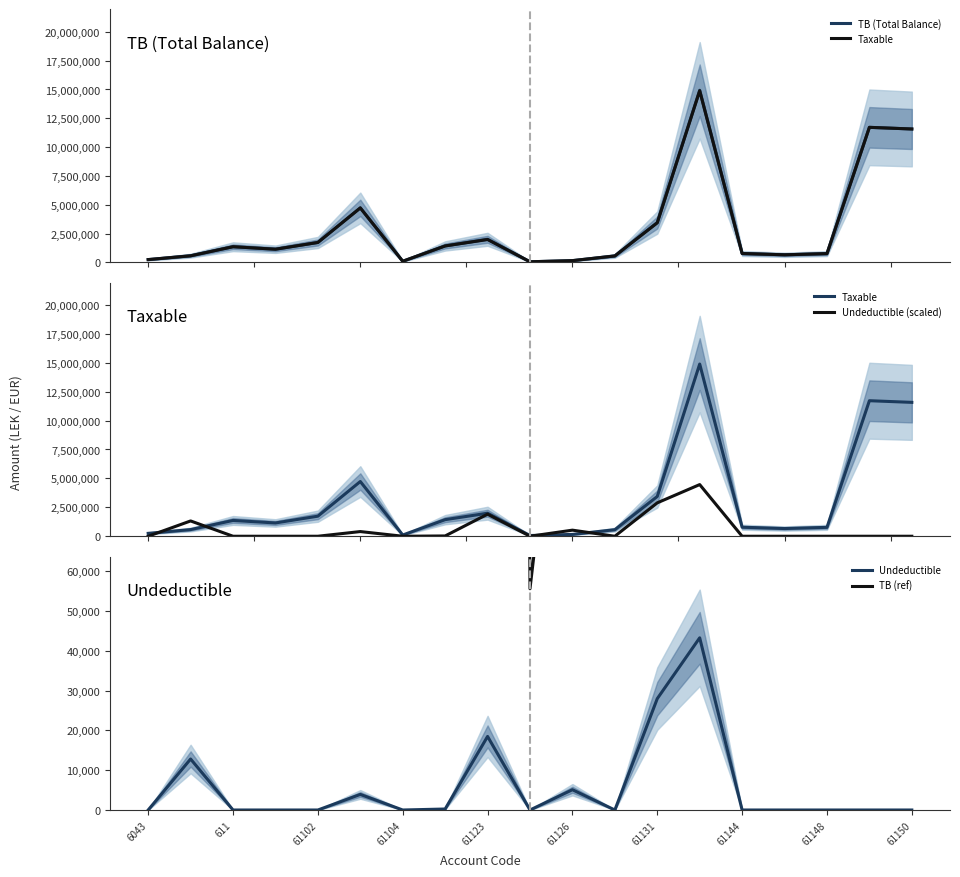

Where is Undeductible nearest to the value 21649?

61123